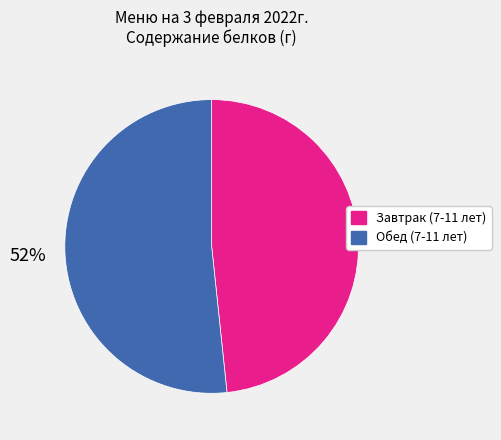

Rank the categories by value from lowest to highest.

Завтрак (7-11 лет), Обед (7-11 лет)